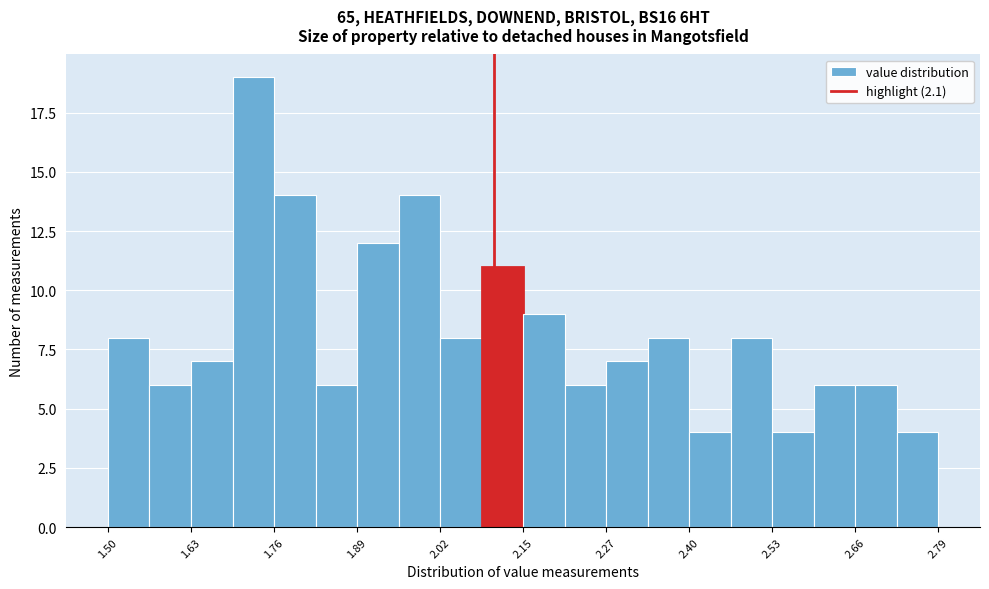

Around what value on the x-axis is the tallest bar? Give the approximate position of its centre, as read against the axis.

1.72